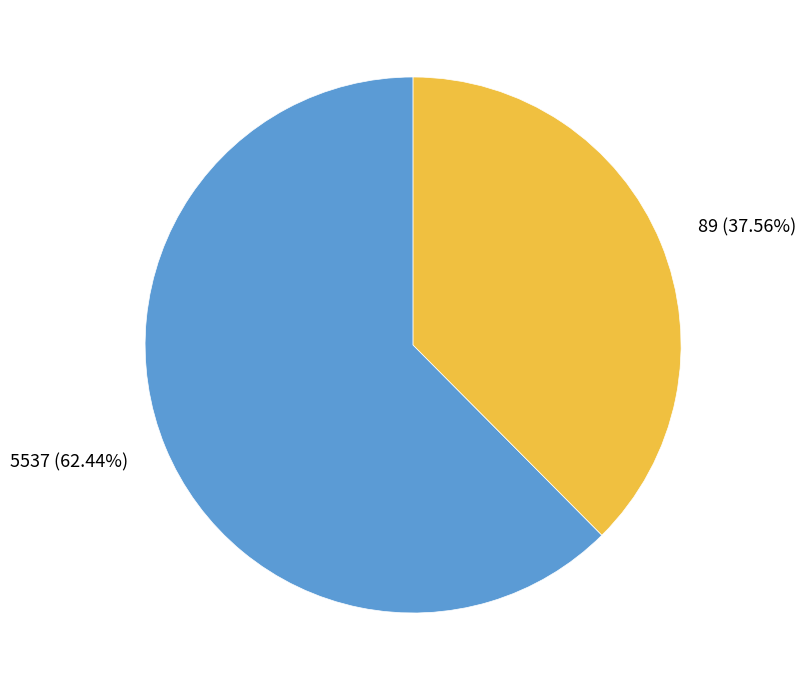

Which slice is the largest?

5537